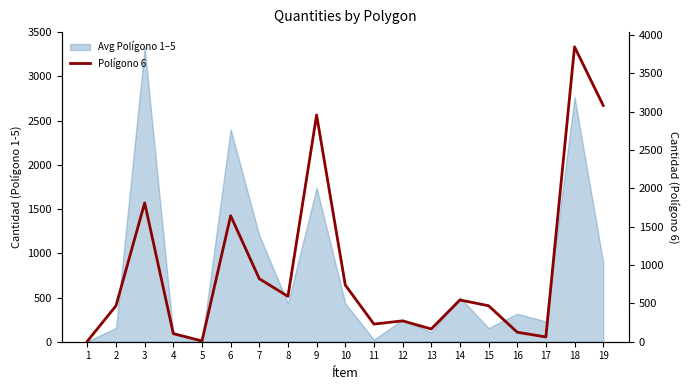

What is the value of the 8th point from the left?

591